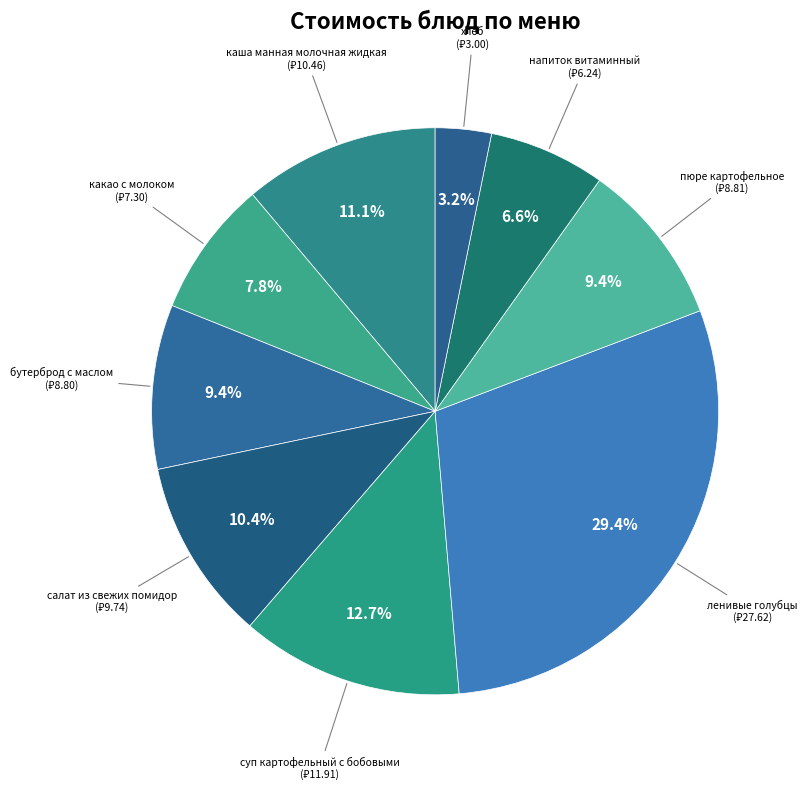

How many segments does this pie chart have?

9